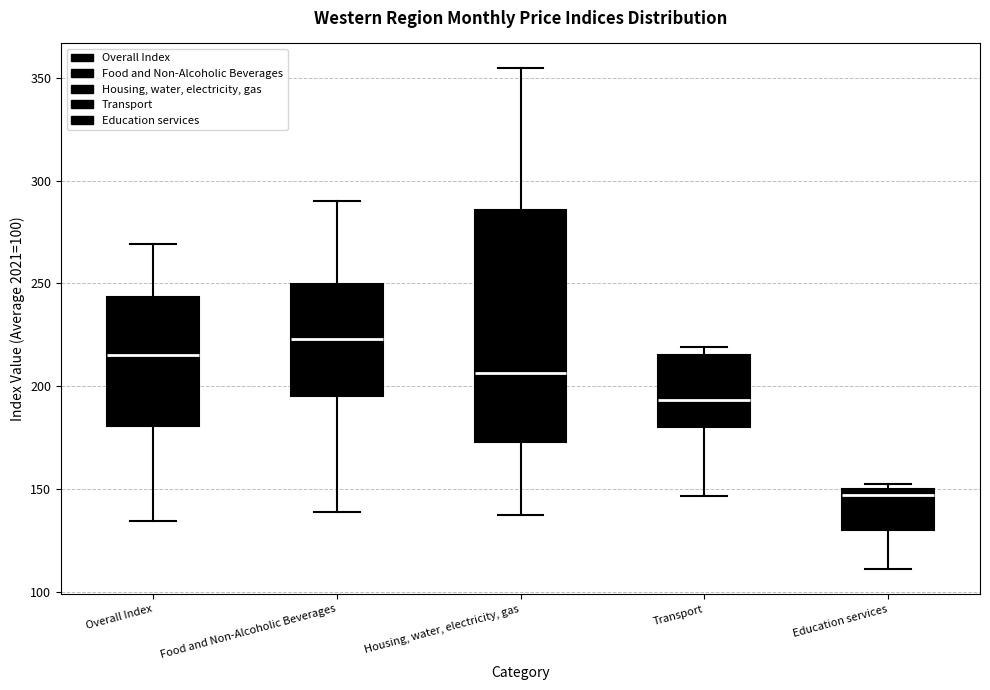

Reading left to right, transcribe this box plot: for each box, give where its median line is, the range the box spans, and where its two whiskers end, as read against the y-axis. The values are not printed on the chart, so give them approximately, as read against the axis.

Overall Index: median 215, box 180 to 245, whiskers 135 to 270
Food and Non-Alcoholic Beverages: median 225, box 195 to 250, whiskers 140 to 290
Housing, water, electricity, gas: median 205, box 175 to 285, whiskers 140 to 355
Transport: median 195, box 180 to 215, whiskers 145 to 220
Education services: median 145, box 130 to 150, whiskers 110 to 150 (just above the box's upper edge)